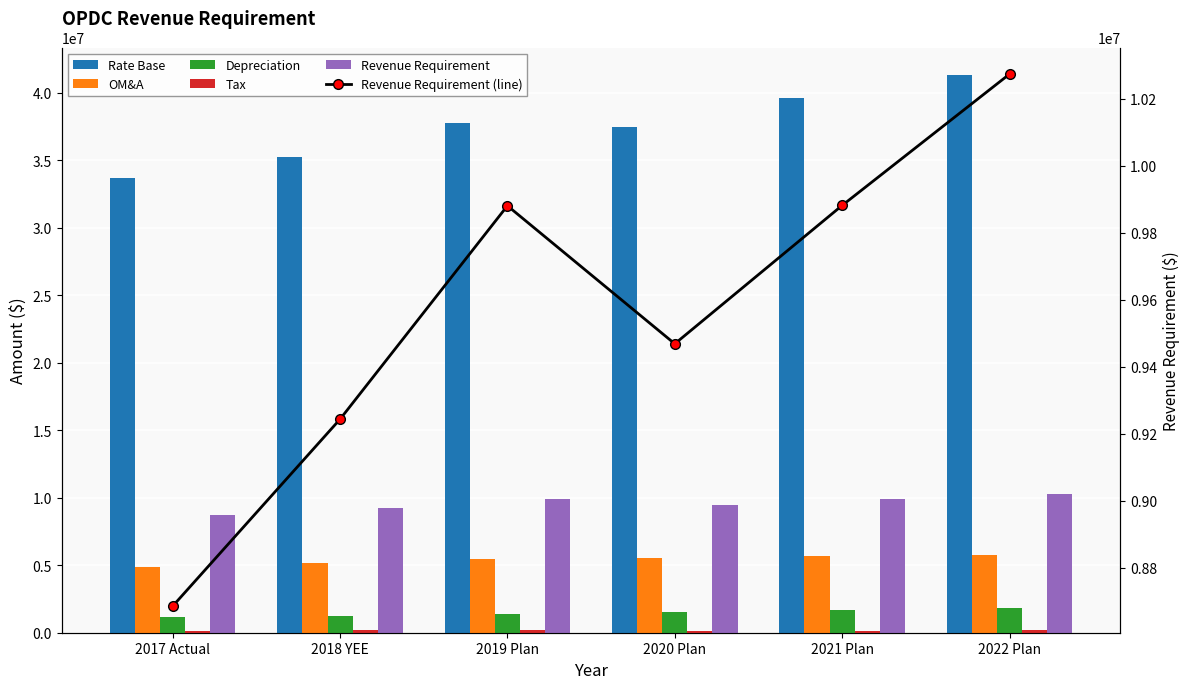

How many data points in OM&A are above 5542000?

2